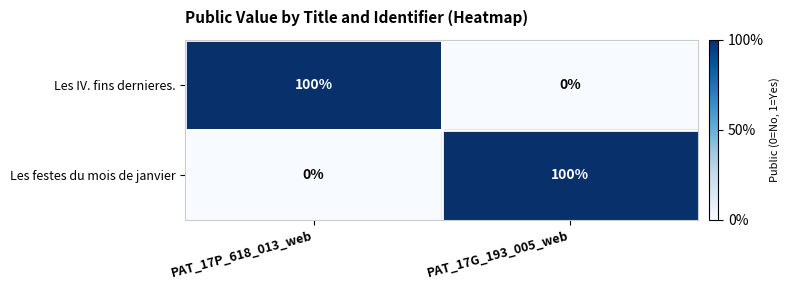

What is the total value across all series at PAT_17P_618_013_web?

100